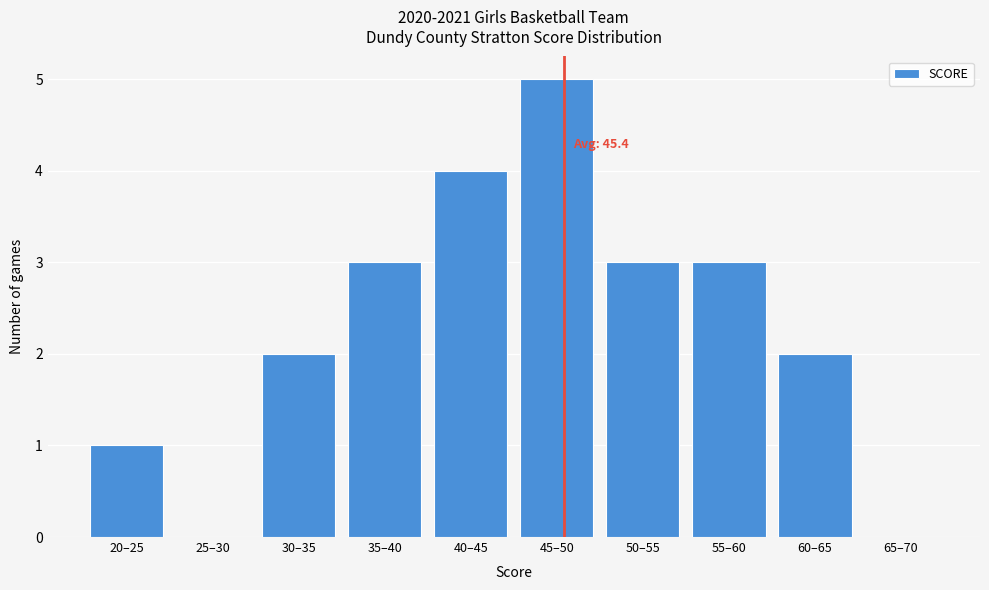

Reading right to left, extract all data points from this chart.

65–70=0	60–65=2	55–60=3	50–55=3	45–50=5	40–45=4	35–40=3	30–35=2	25–30=0	20–25=1